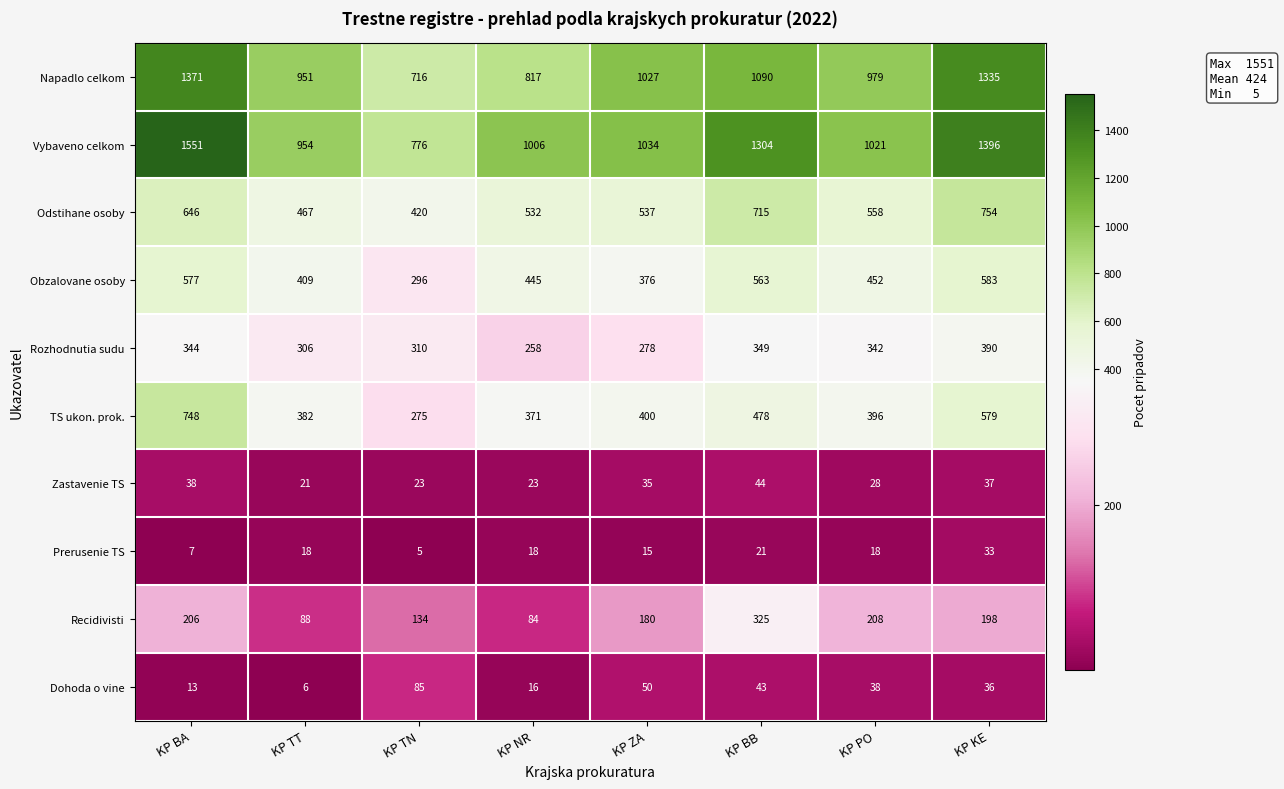

True or false: Dohoda o vine has a value of 10 at KP TT.

False